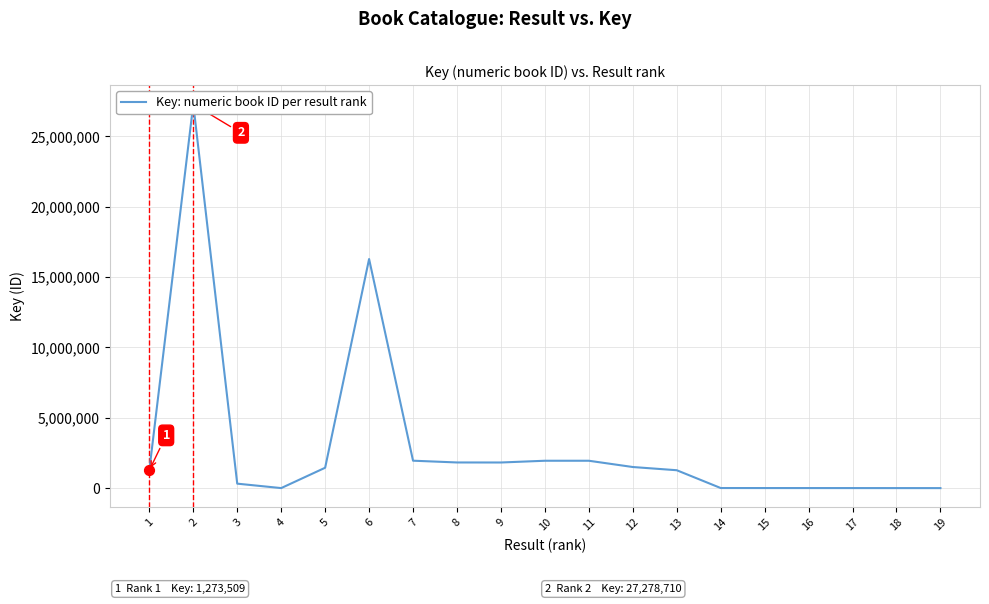

Approximately how many times larger is the value at 2 compared to 19?

35893.0